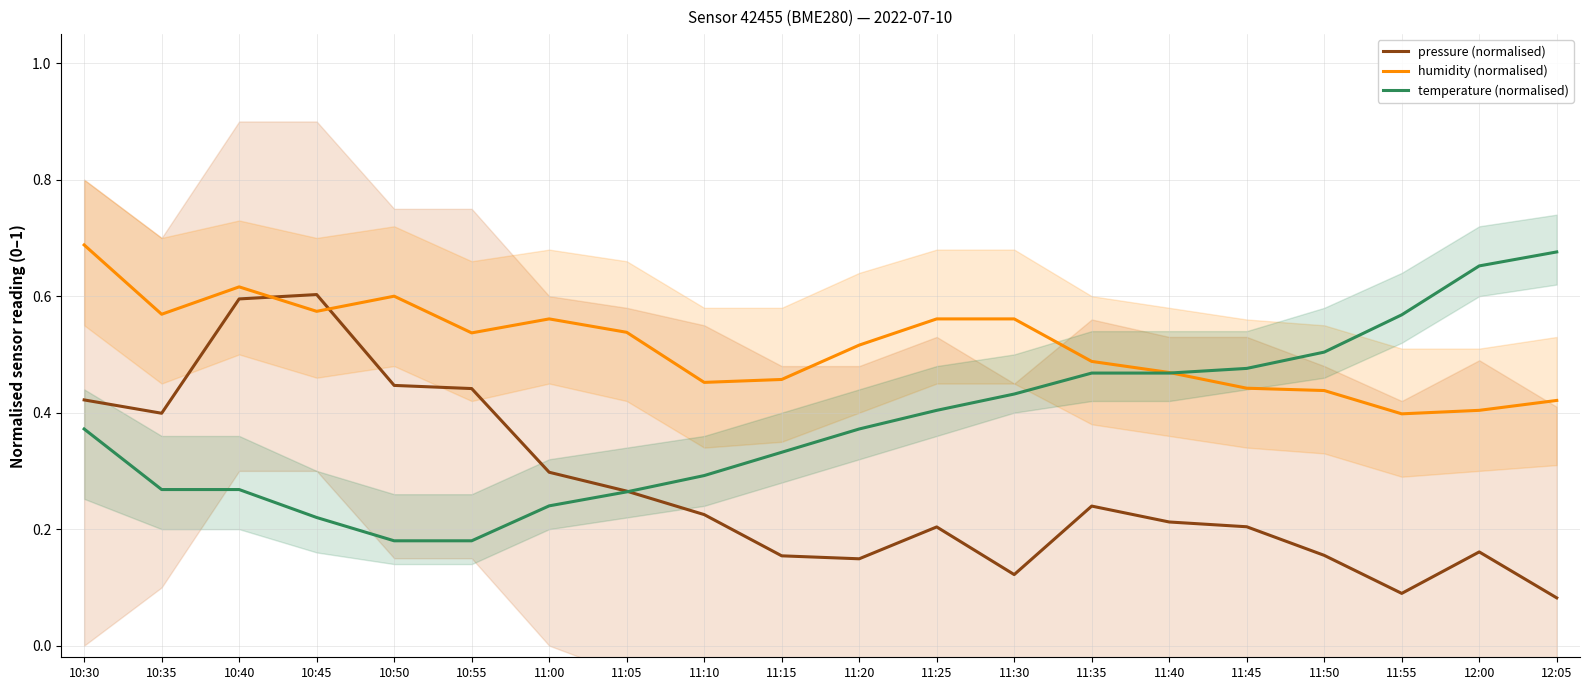

List the labels in order of pressure (normalised) value, smallest first.

12:05, 11:55, 11:30, 11:20, 11:15, 11:50, 12:00, 11:25, 11:45, 11:40, 11:10, 11:35, 11:05, 11:00, 10:35, 10:30, 10:55, 10:50, 10:40, 10:45